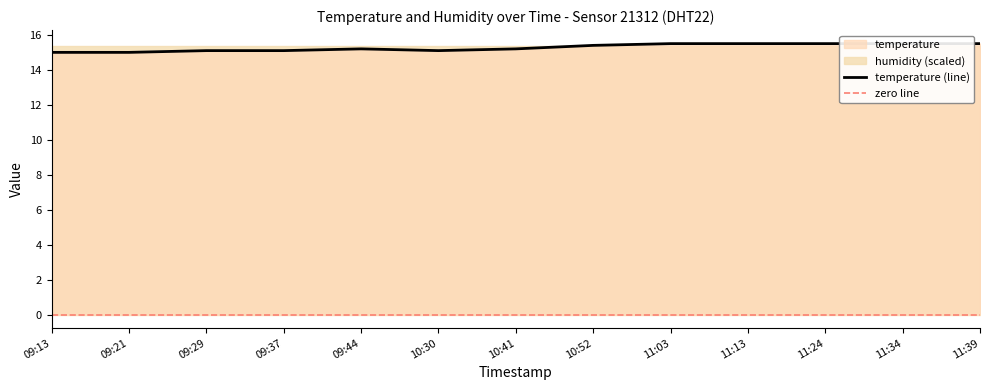

Where is the first local minimum?

10:30